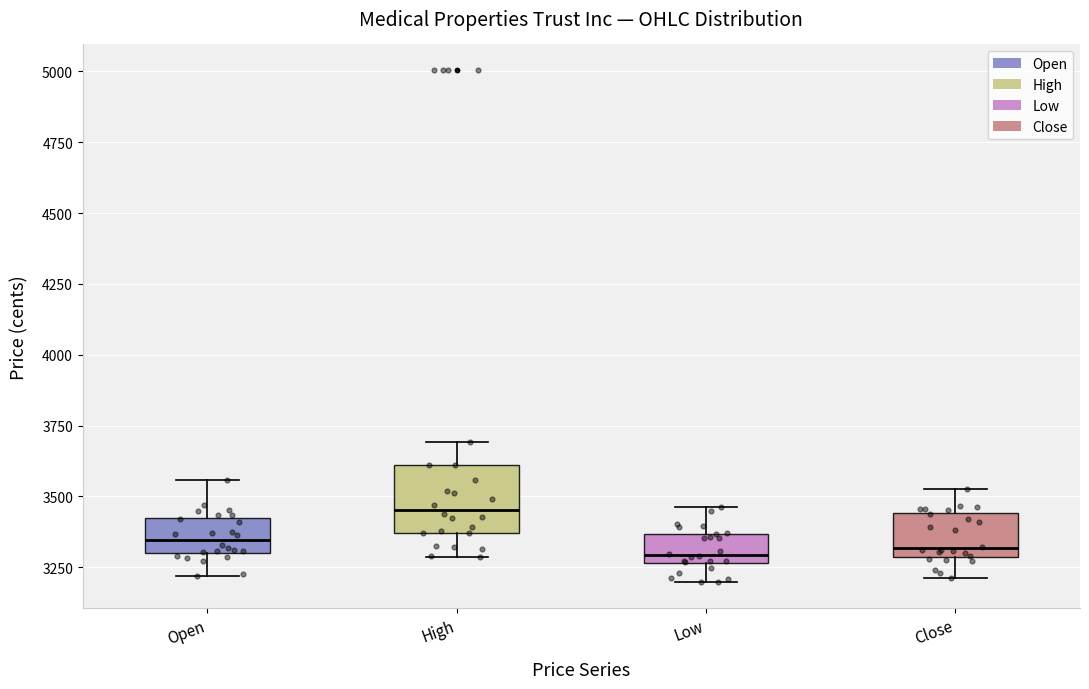

Which box's median line is the highest?

High